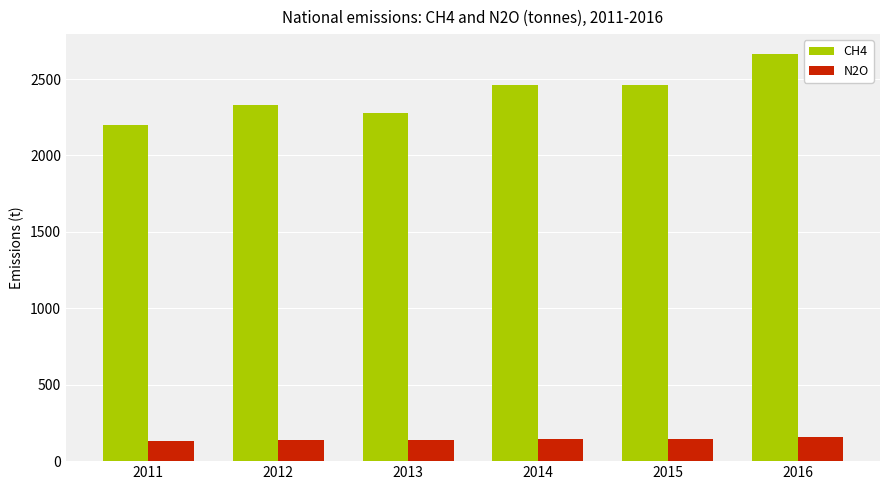

How many data points in CH4 are above 2458?

3